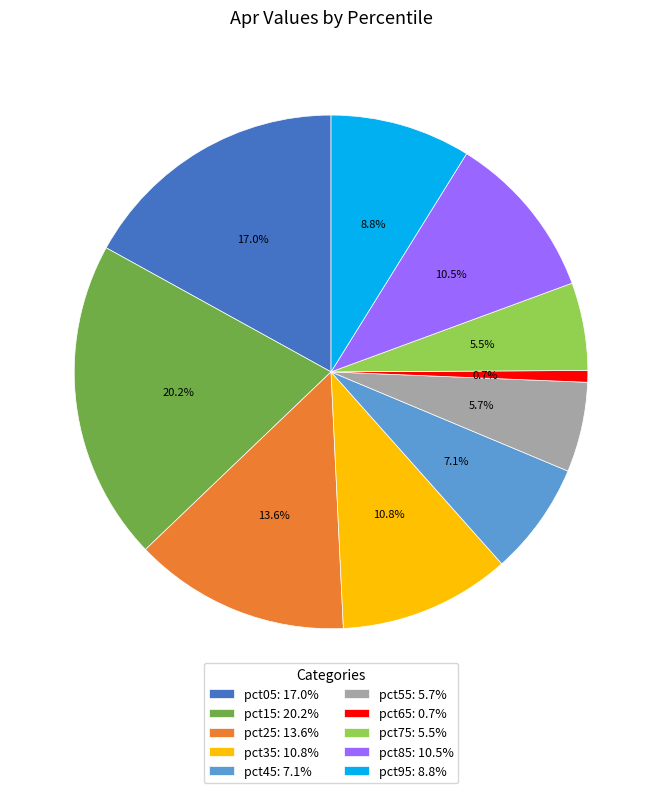

Does pct25 account for over 50% of the chart?

No